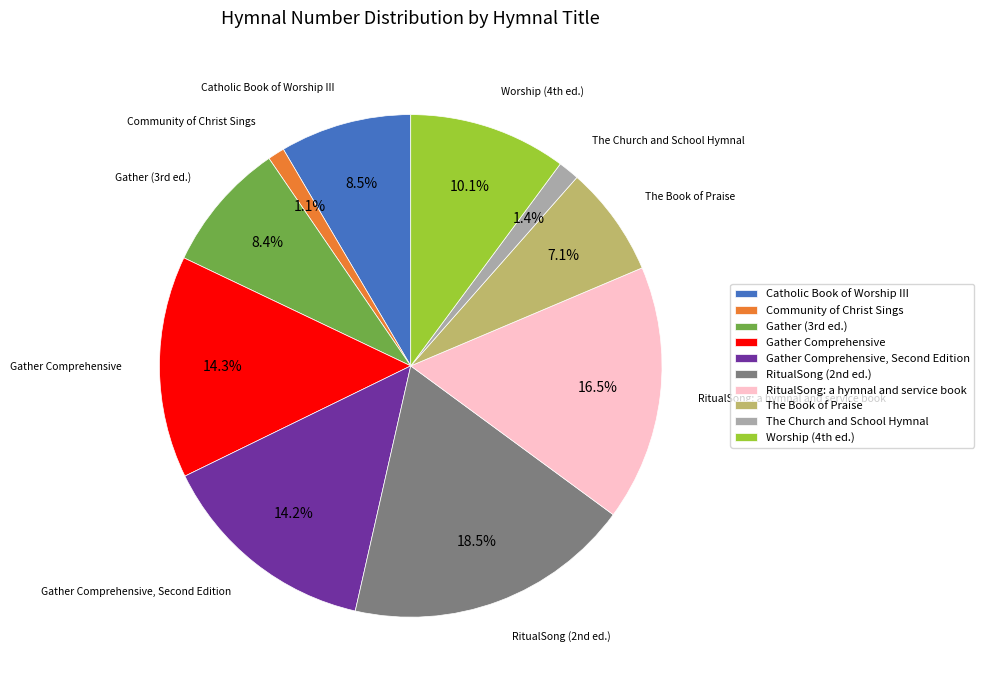

Which category has the biggest portion of the pie?

RitualSong (2nd ed.)